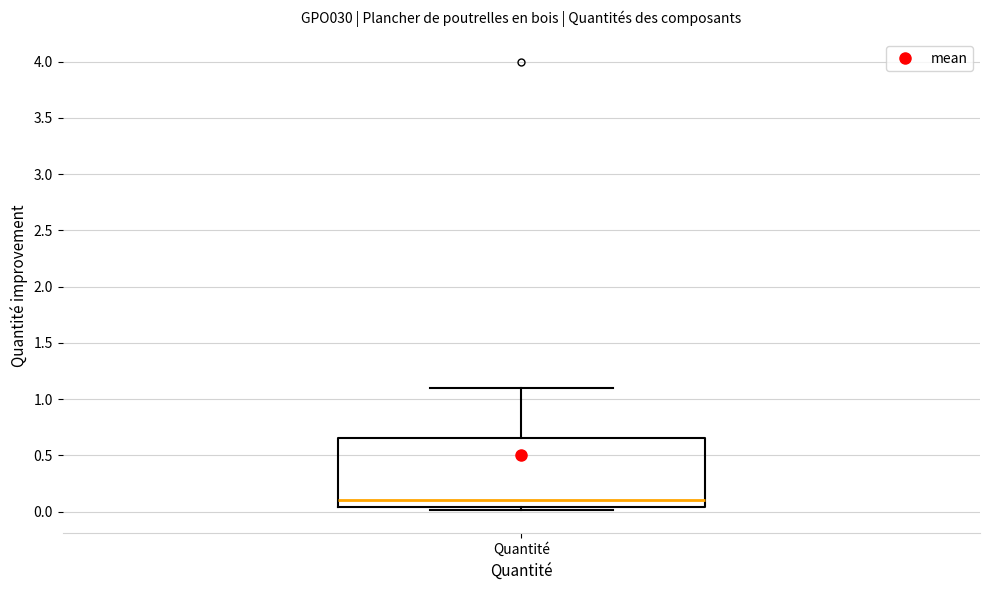

Read this box plot against the y-axis: the position of the median line, the range covered by the box, and the ends of both whiskers. The values are not printed on the chart, so give them approximately, as read against the axis.

median 0.10, box 0.05 to 0.65, whiskers 0.00 to 1.10